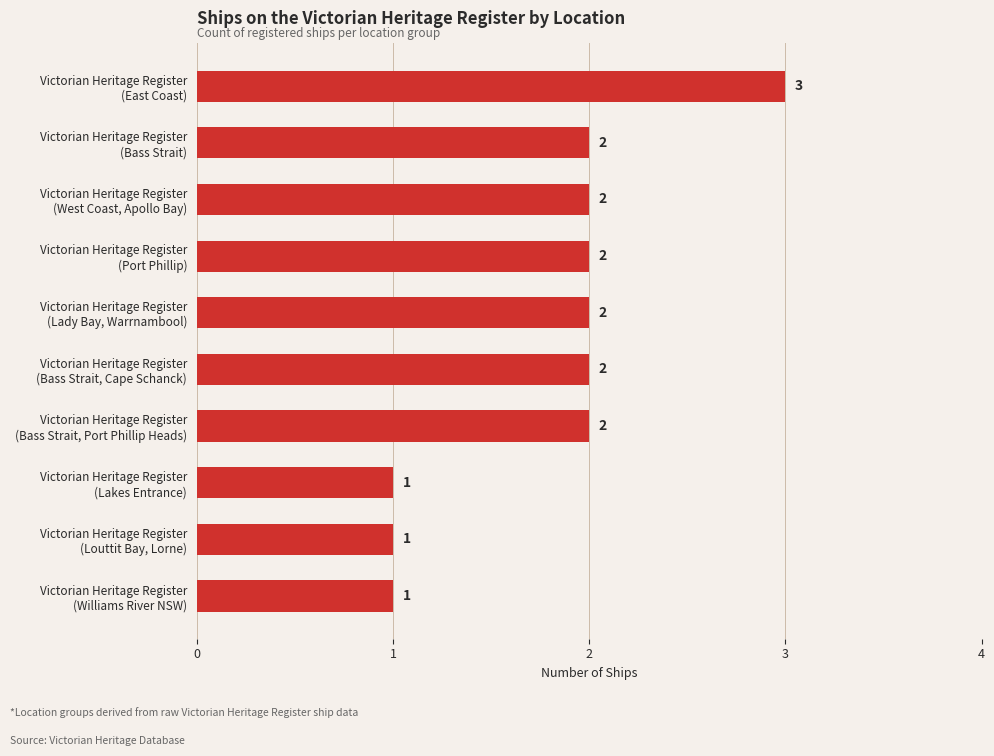

What is the difference between the second highest and minimum values?

1